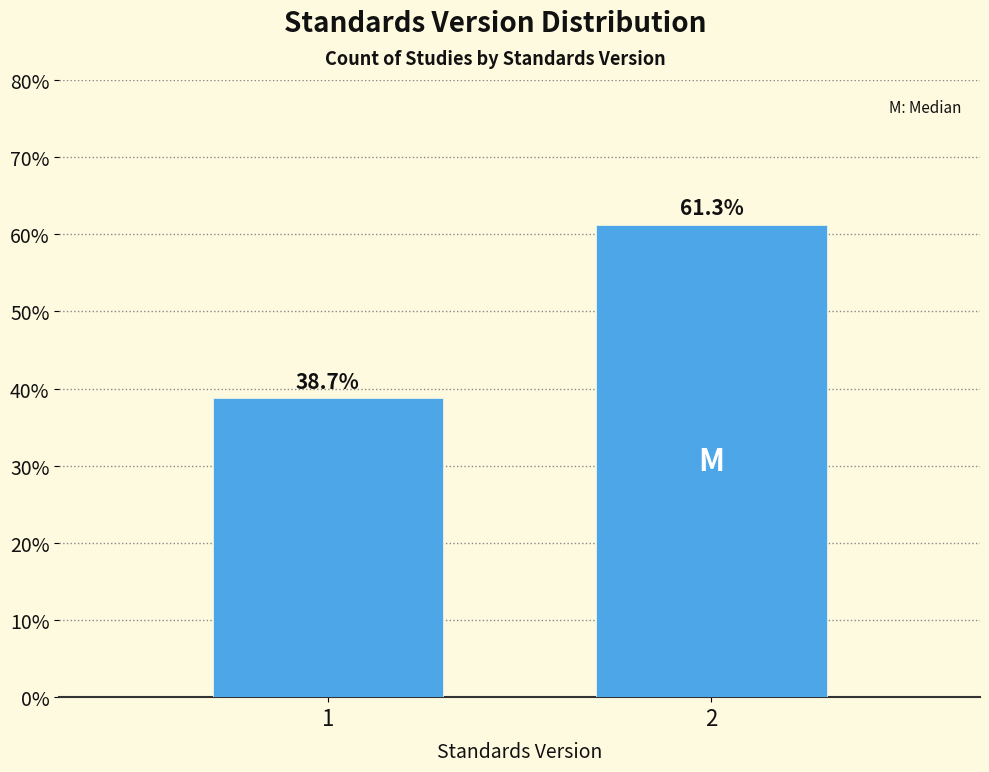

Reading left to right, what are all the values shown in this chart?

38.7	61.3